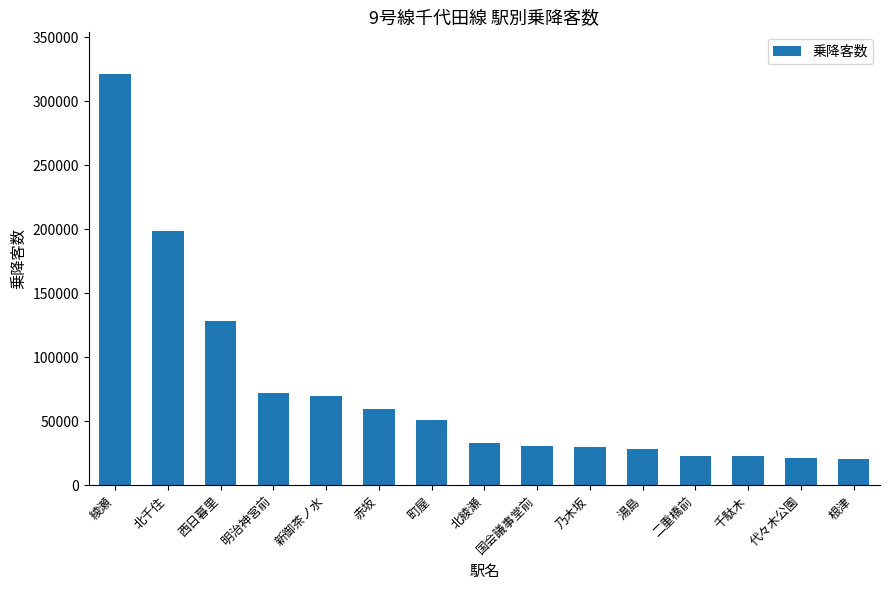

How many data points are less than 33456?

7